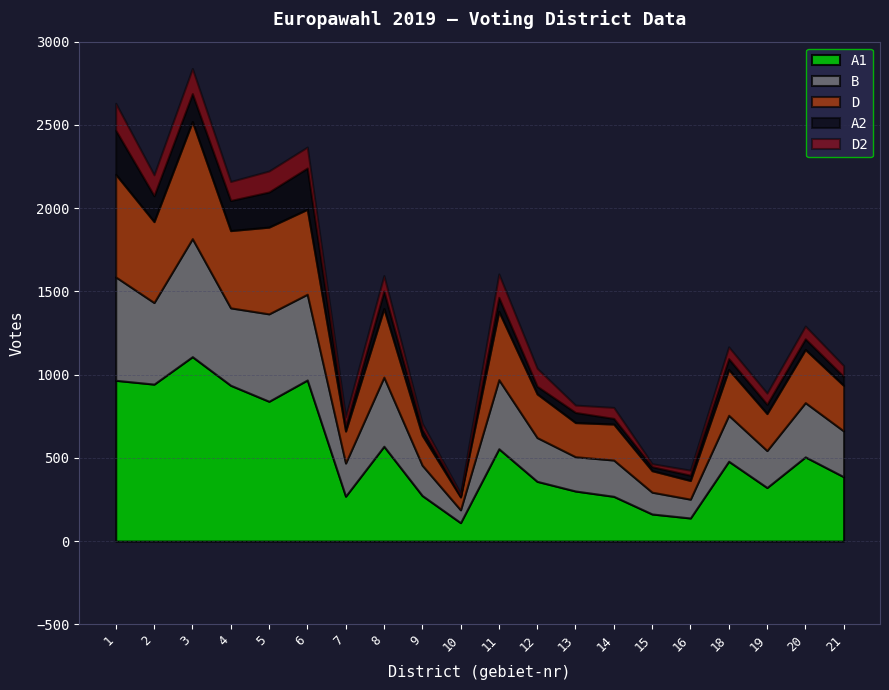

What is the difference between the second highest and minimum values in the D2 series?

135